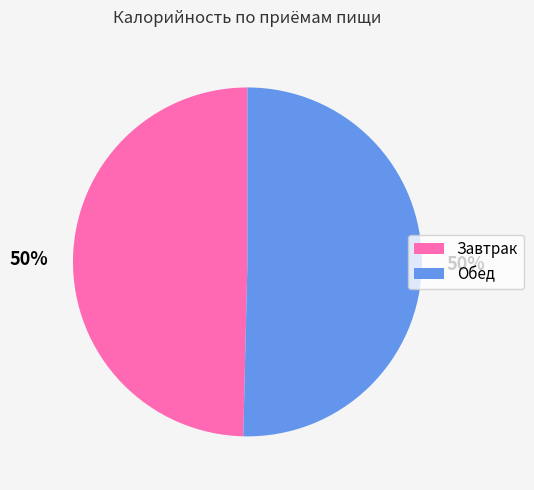

What percentage is the Обед slice, to the nearest percent?

50%